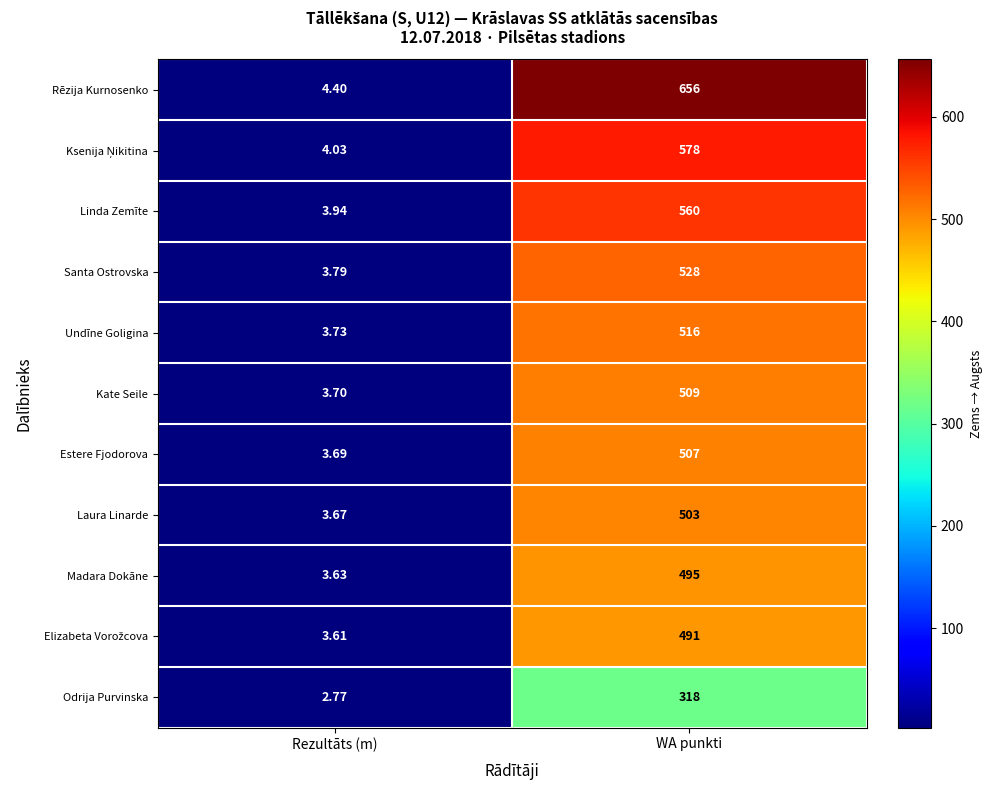

What is the difference between the highest and lowest values at WA punkti?

338.0